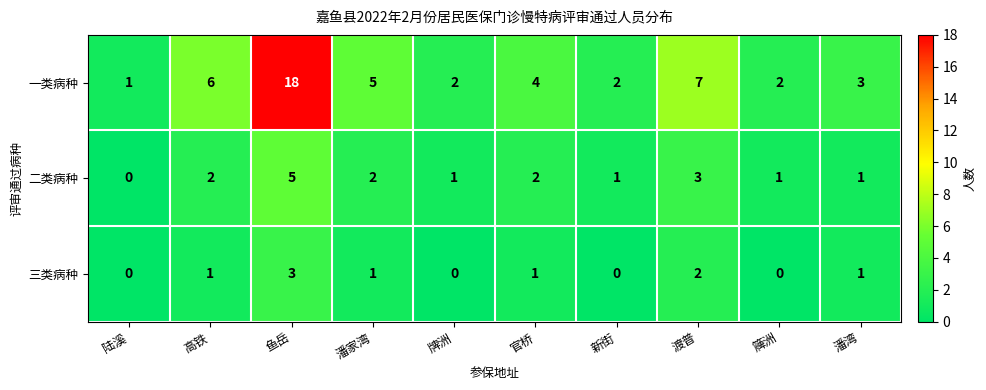

Is it true that 三类病种 equals 2 at 渡普?

True